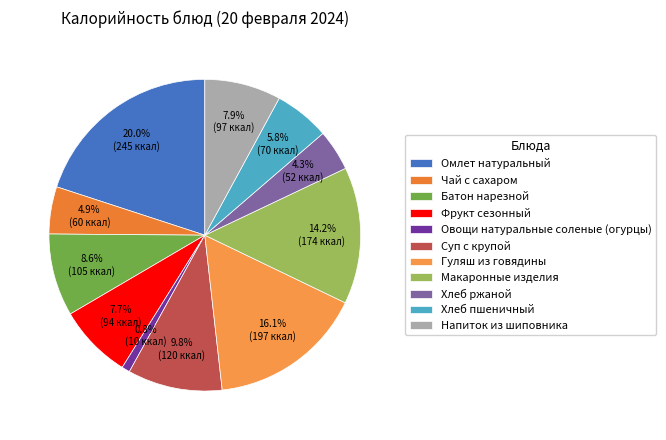

Between Овощи натуральные соленые (огурцы) and Суп с крупой, which is larger?

Суп с крупой